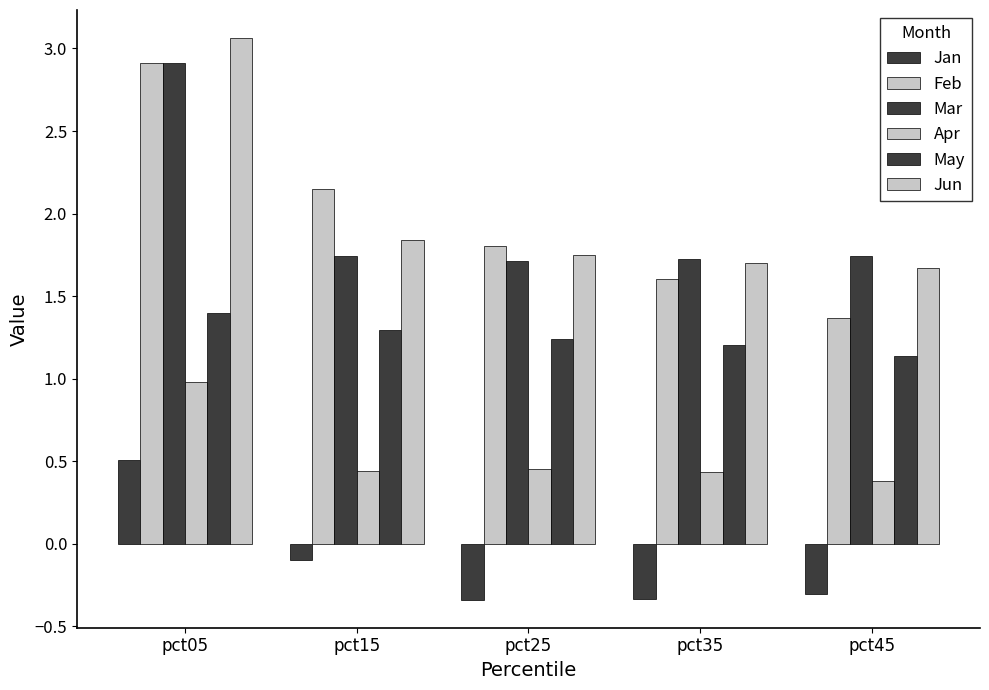

How many data points does each series have?

5